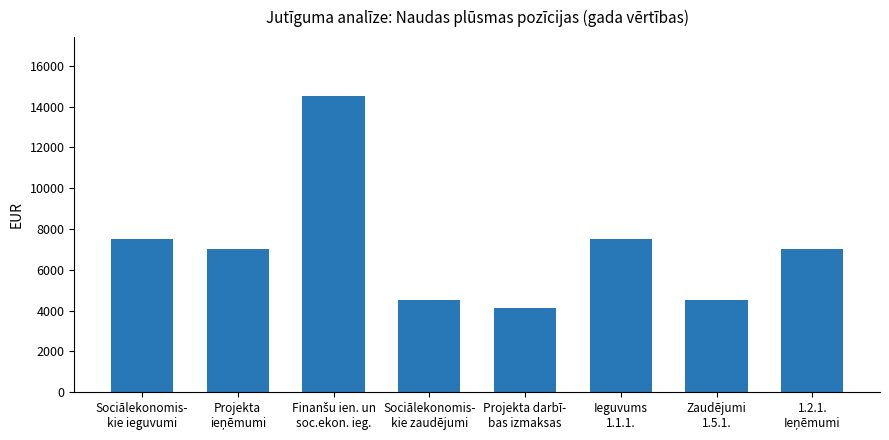

What is the maximum value shown in the chart?

14500.0